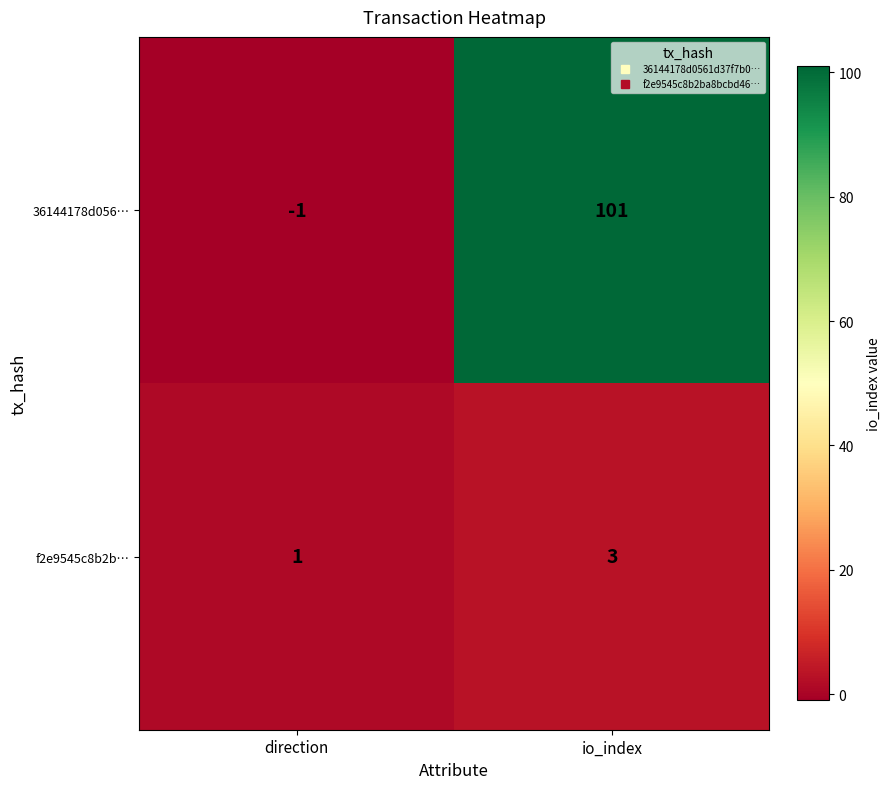

How many values in the f2e9545c8b2b… series are below 3?

1